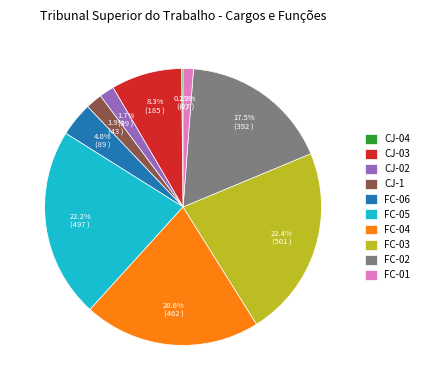

Which has a higher value, CJ-1 or FC-01?

CJ-1